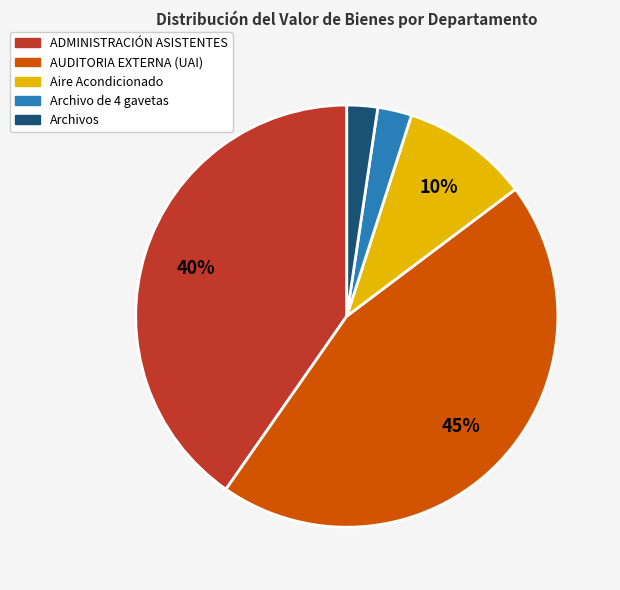

Between Aire Acondicionado and Archivo de 4 gavetas, which is larger?

Aire Acondicionado